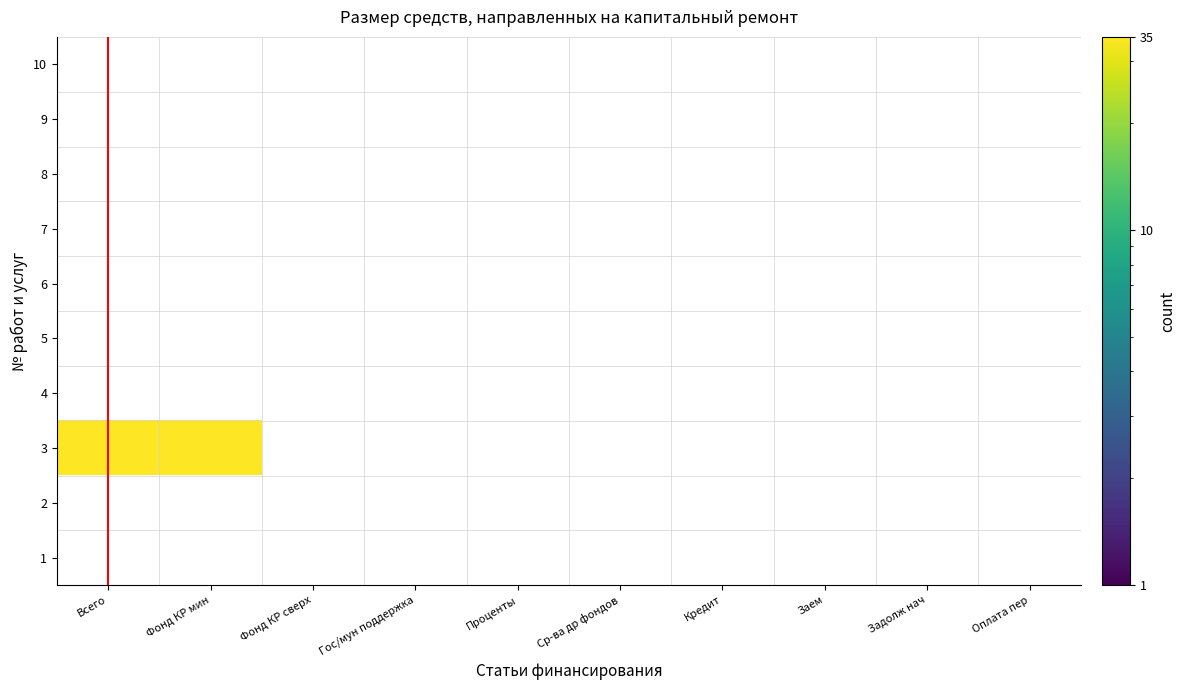

Is it true that 10 equals 0 at 0?

True